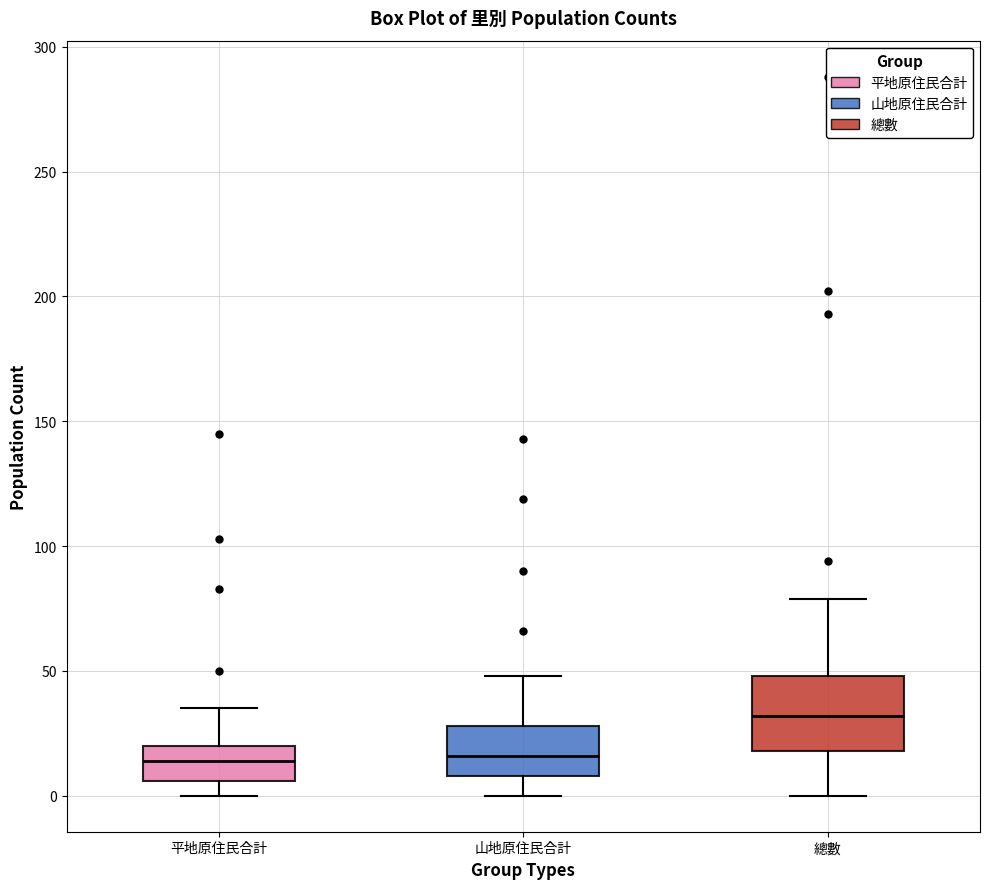

Reading left to right, read every box against the y-axis: the position of its median line, the range the box covers, and the ends of its whiskers. The values are not printed on the chart, so give them approximately, as read against the axis.

平地原住民合計: median 15, box 5 to 20, whiskers 0 to 35
山地原住民合計: median 15, box 10 to 30, whiskers 0 to 50
總數: median 30, box 20 to 50, whiskers 0 to 80